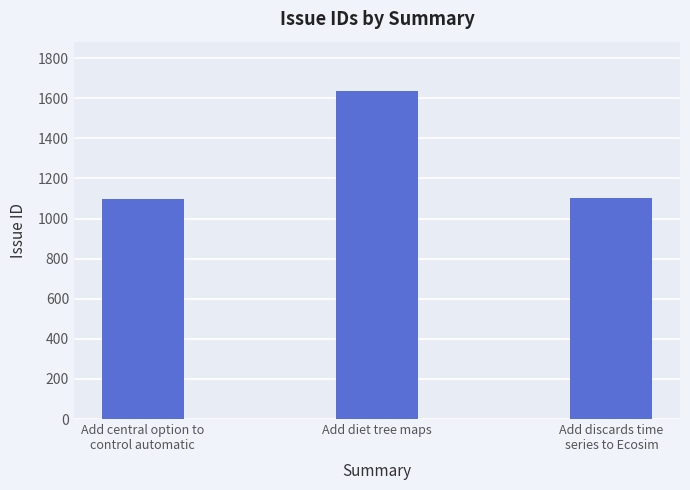

Which label corresponds to the largest value in the chart?

Add diet tree maps